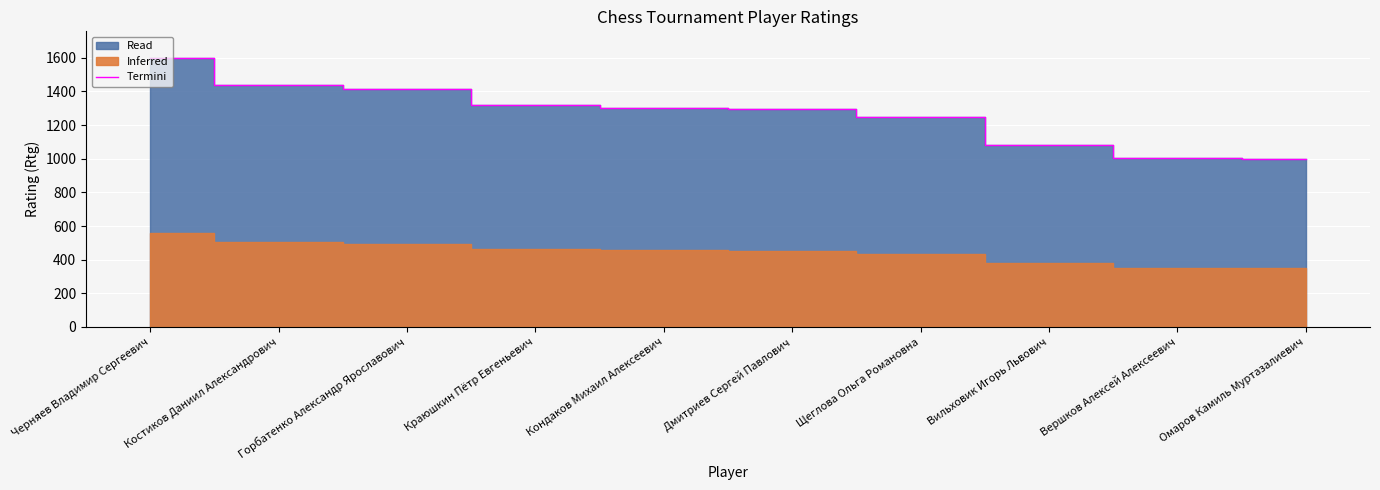

List the labels in order of value, smallest first.

Омаров Камиль Муртазалиевич, Вершков Алексей Алексеевич, Вильховик Игорь Львович, Щеглова Ольга Романовна, Дмитриев Сергей Павлович, Кондаков Михаил Алексеевич, Краюшкин Пётр Евгеньевич, Горбатенко Александр Ярославович, Костиков Даниил Александрович, Черняев Владимир Сергеевич